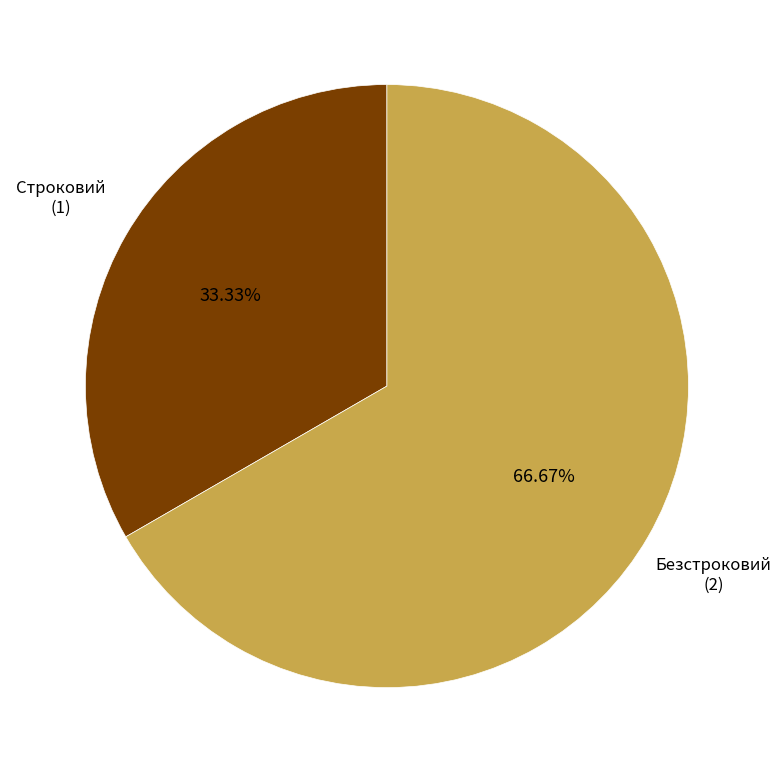

Which slice is the smallest?

Строковий